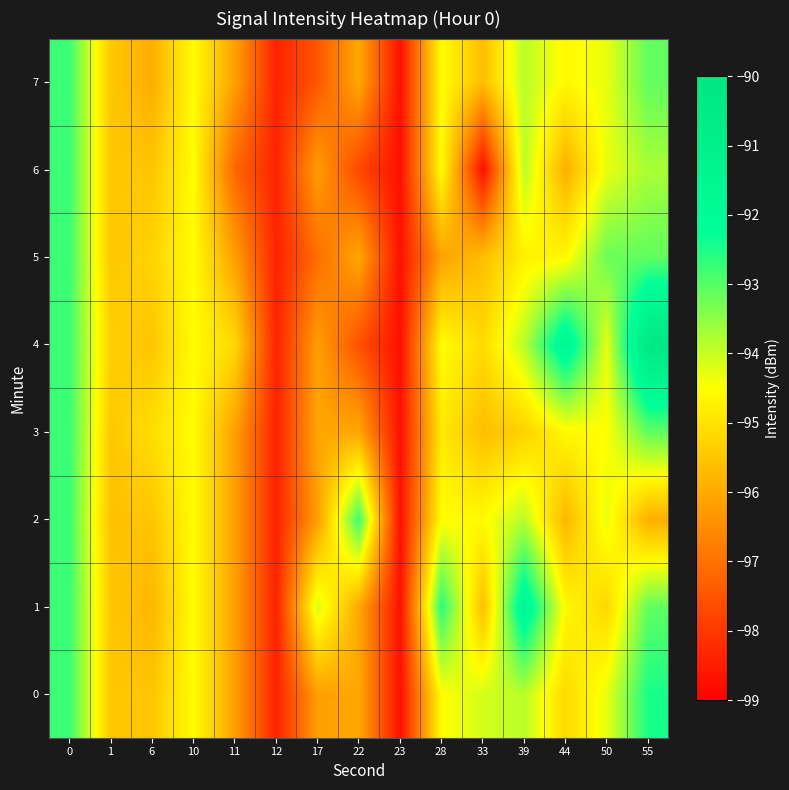

Count the number of categories in the chart.

15